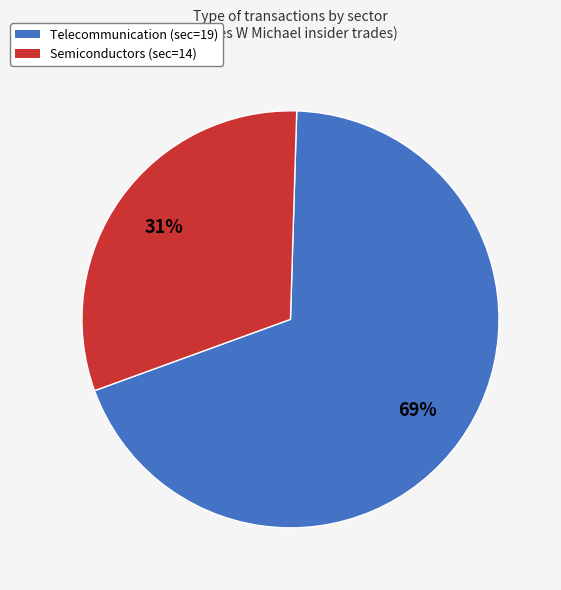

Do Telecommunication (sec=19) and Semiconductors (sec=14) together represent more than half of the pie?

Yes